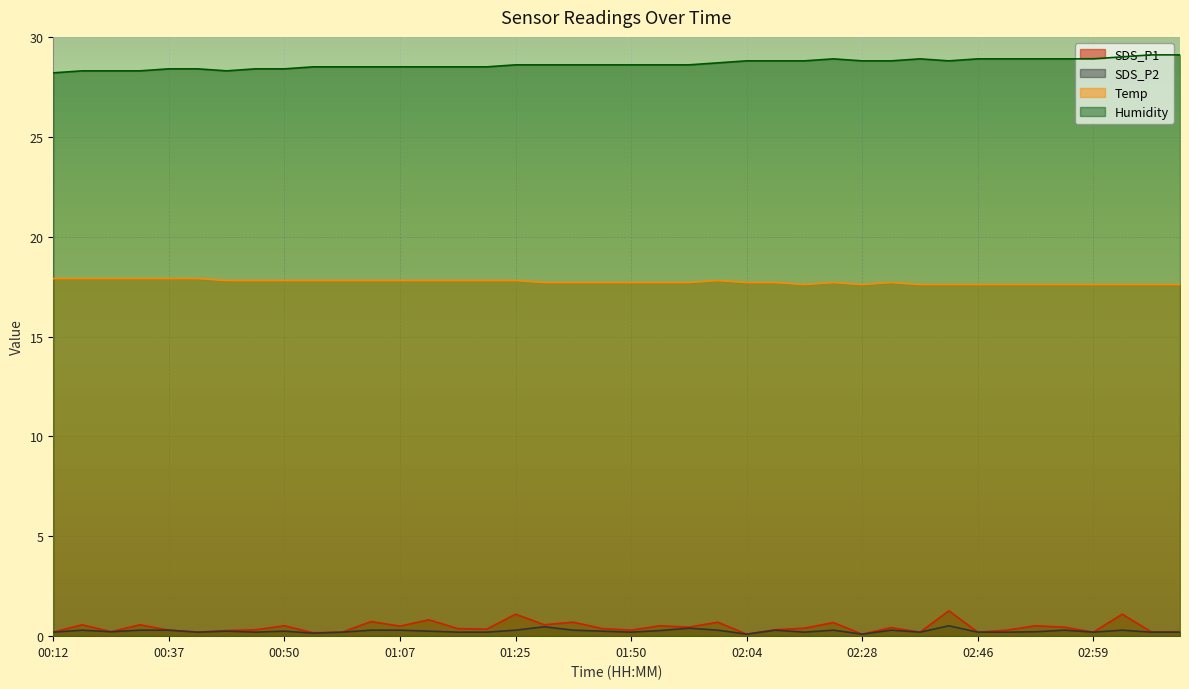

Count the number of categories in the chart.

40